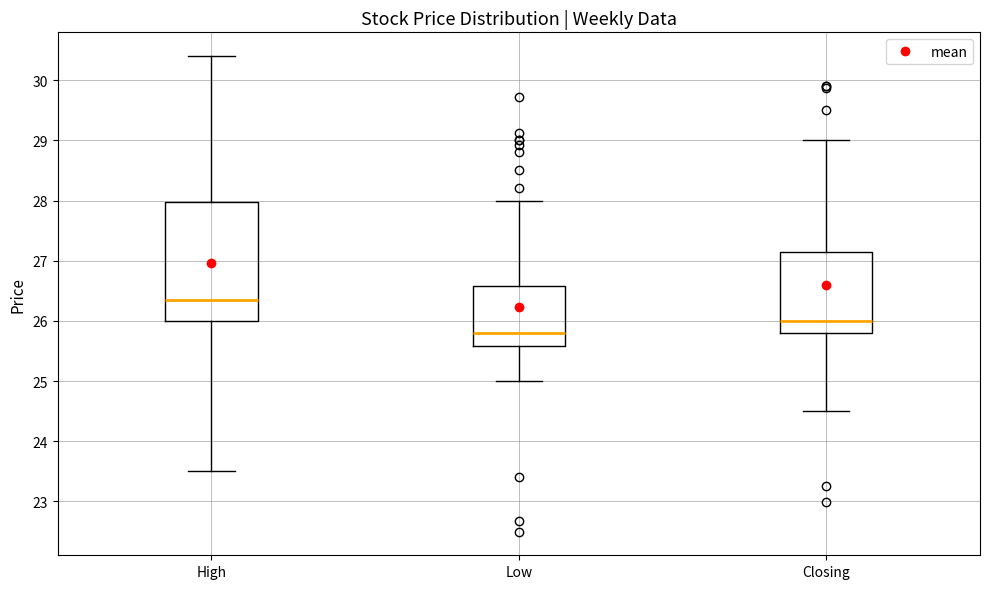

Which box's median line is the highest?

High